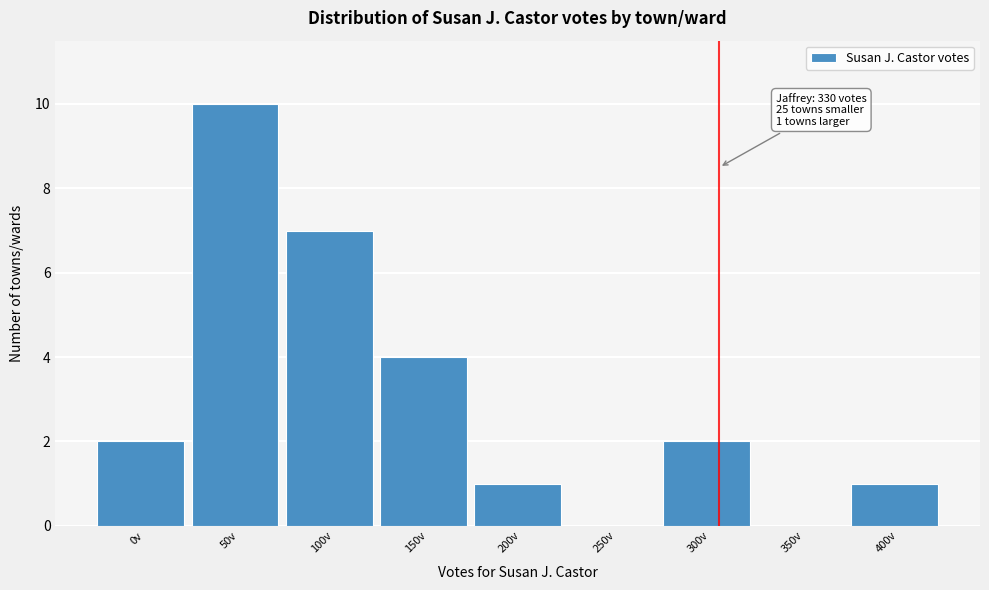

Reading left to right, transcribe all the data shown in this chart.

0v=2	50v=10	100v=7	150v=4	200v=1	250v=0	300v=2	350v=0	400v=1